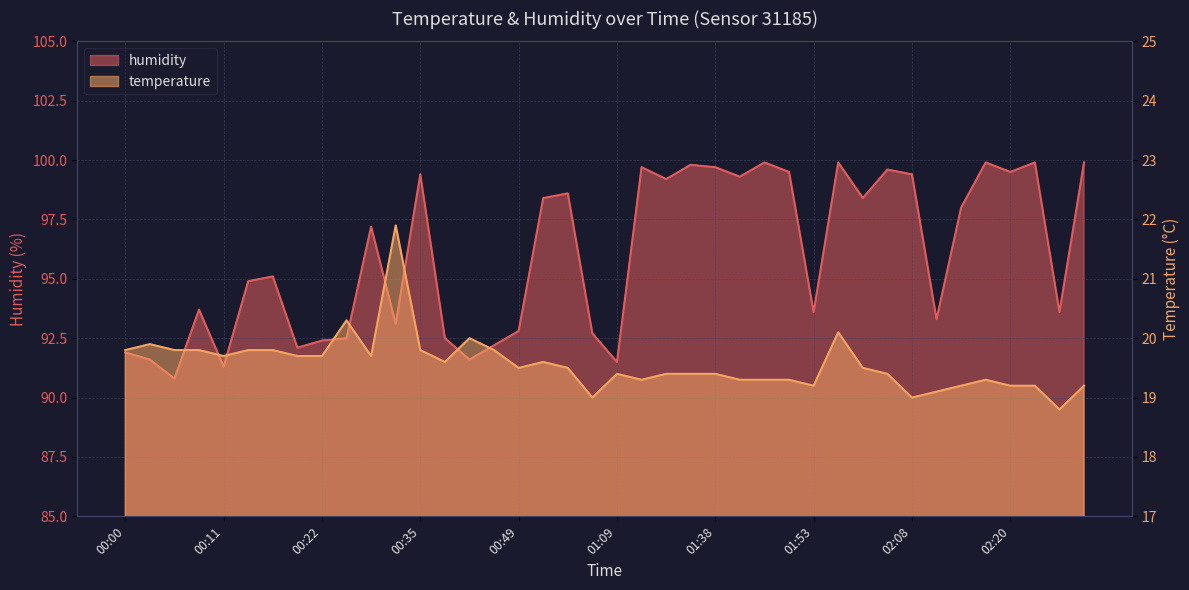

At which category does temperature reach its first local peak?

00:02